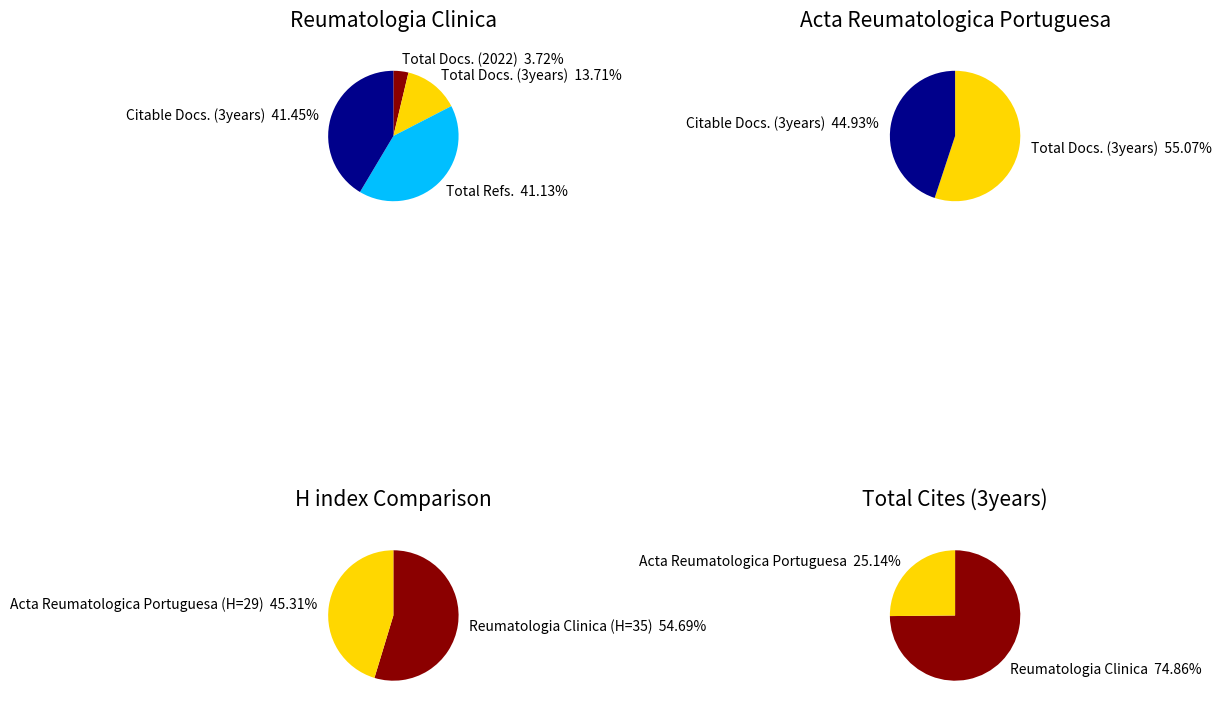

Which has a higher value, Acta Reumatologica Portuguesa or Reumatologia Clinica?

Reumatologia Clinica